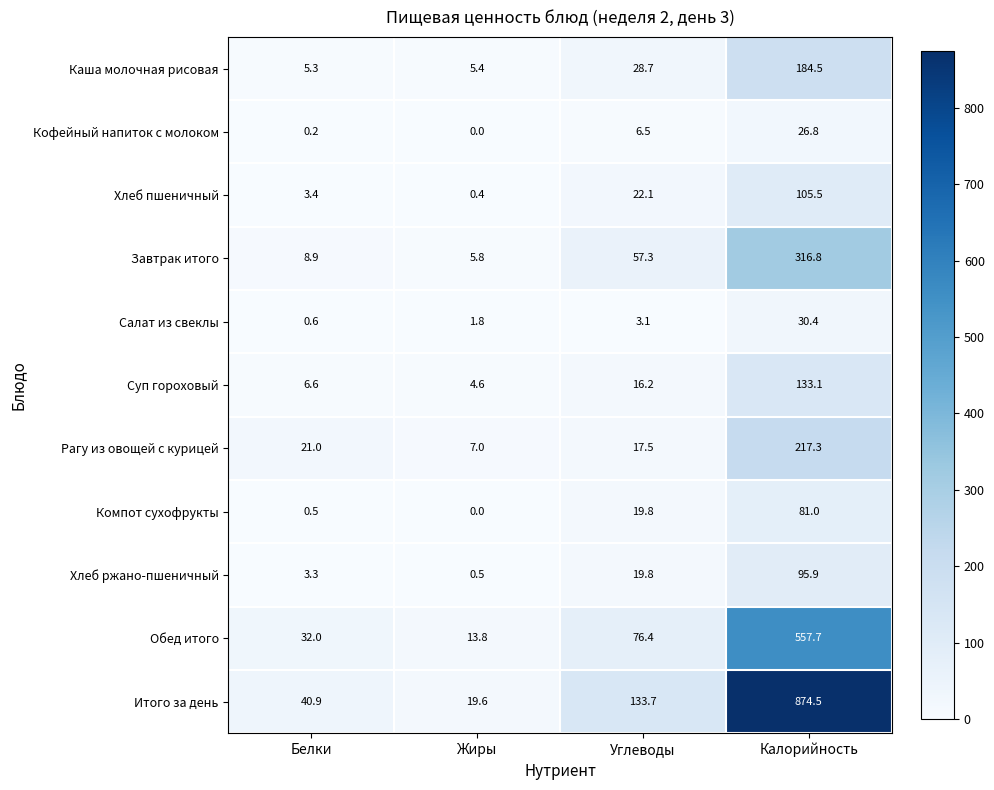

Between Белки and Углеводы, which series saw the biggest shift?

Итого за день